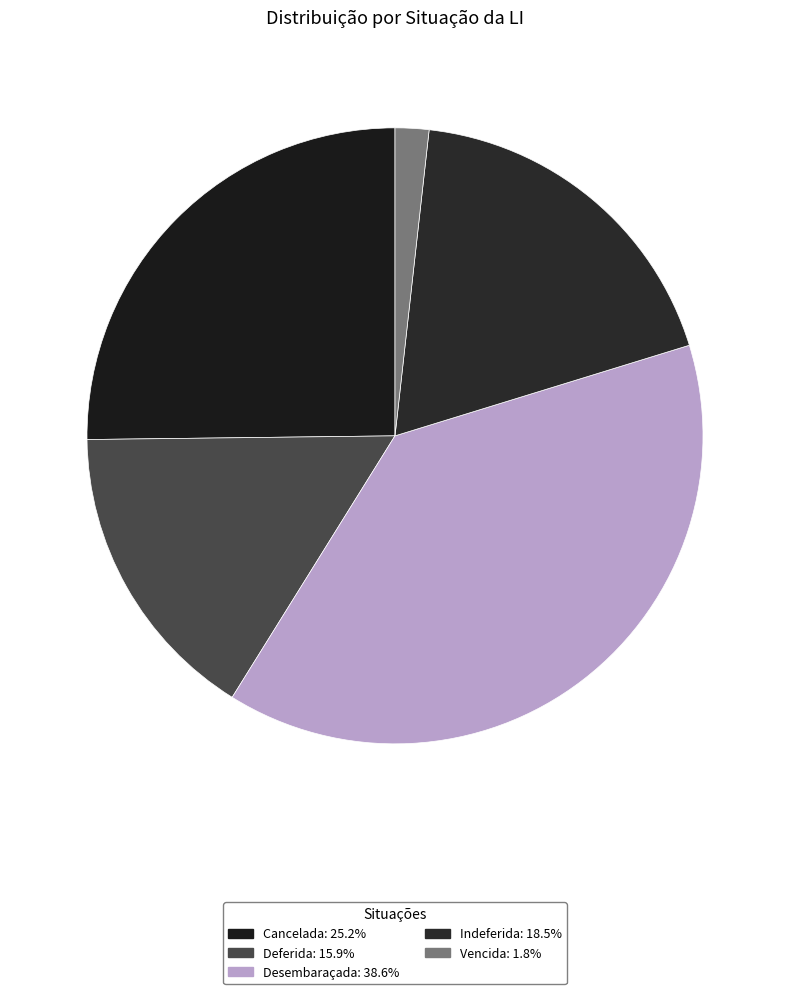

Does Indeferida account for over 50% of the chart?

No